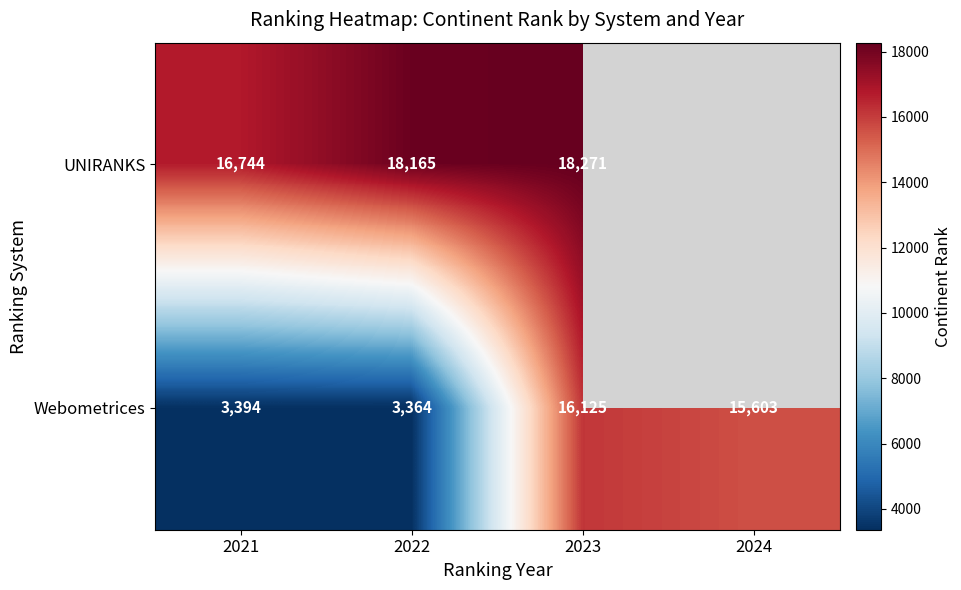

What is the difference between the highest and lowest values at 2021?

13350